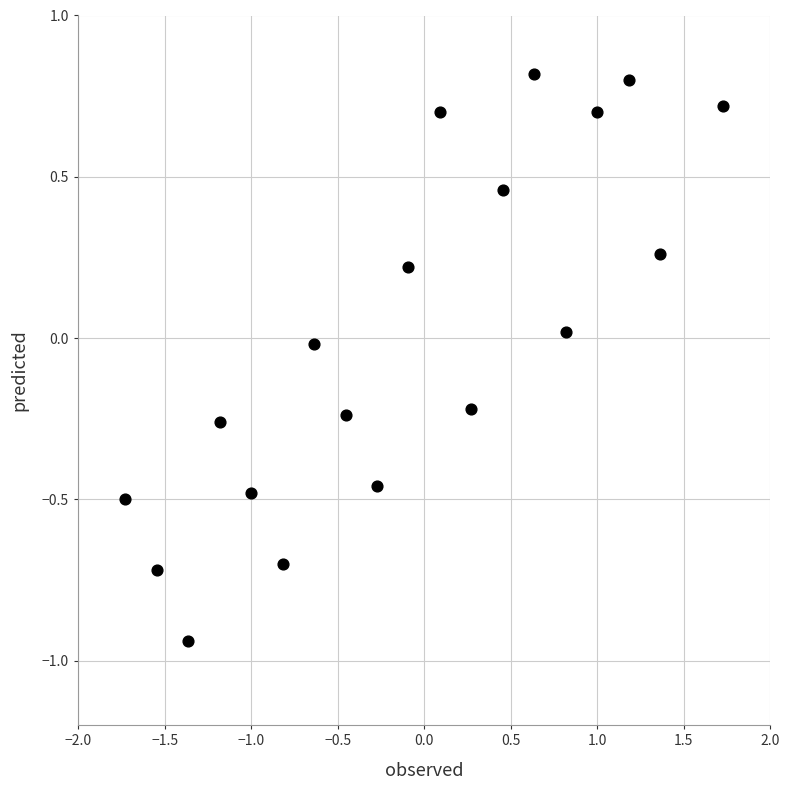

What is the range of Y values (max minus min)?

2.0